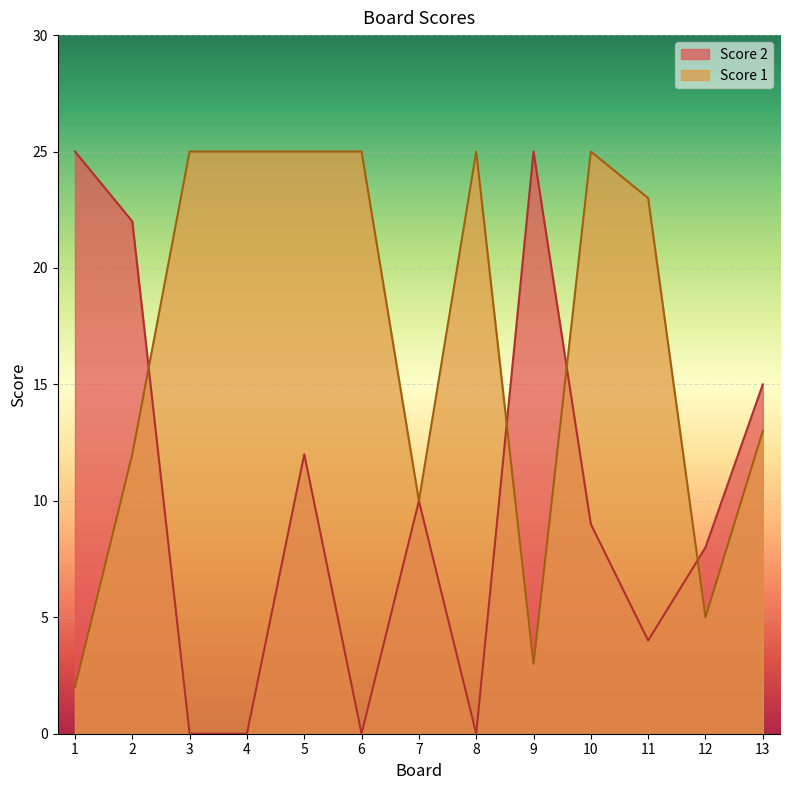

After their last crossing, which series has the higher values: Score 1 or Score 2?

Score 2